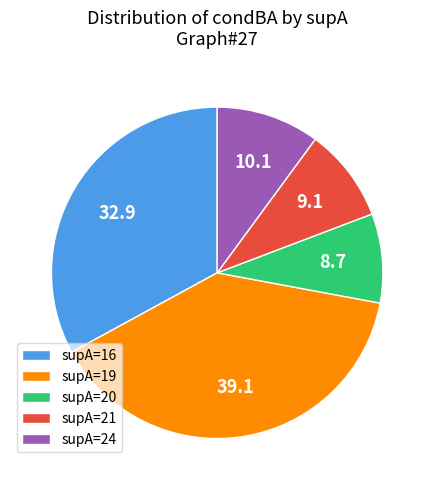

Do supA=24 and supA=16 together represent more than half of the pie?

No